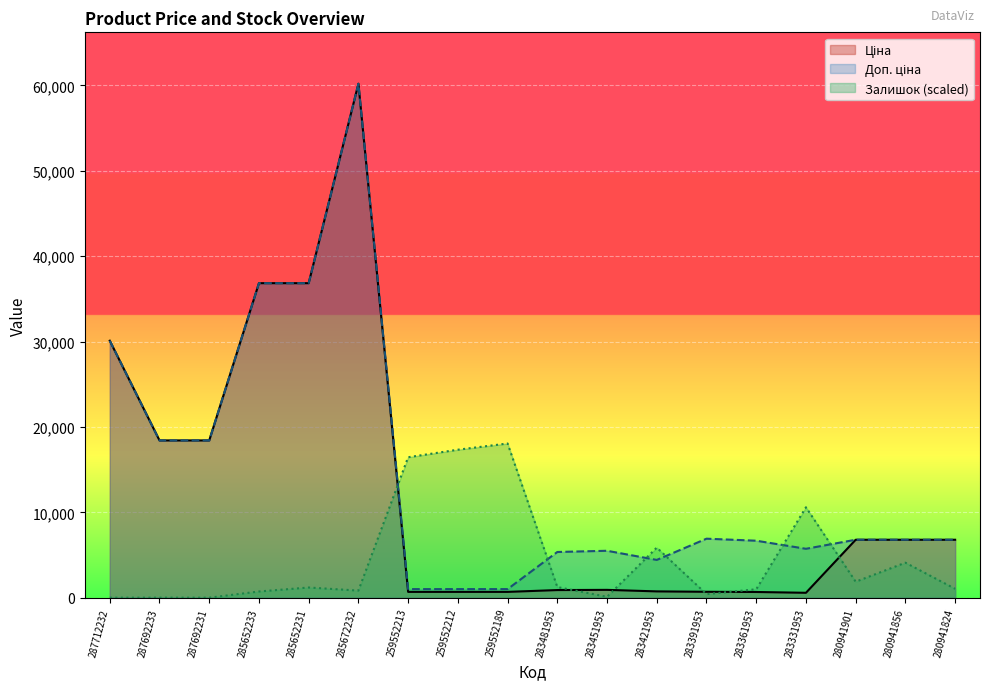

In Доп. ціна, how many points are higher than both neighbors (excluding endpoints)?

3